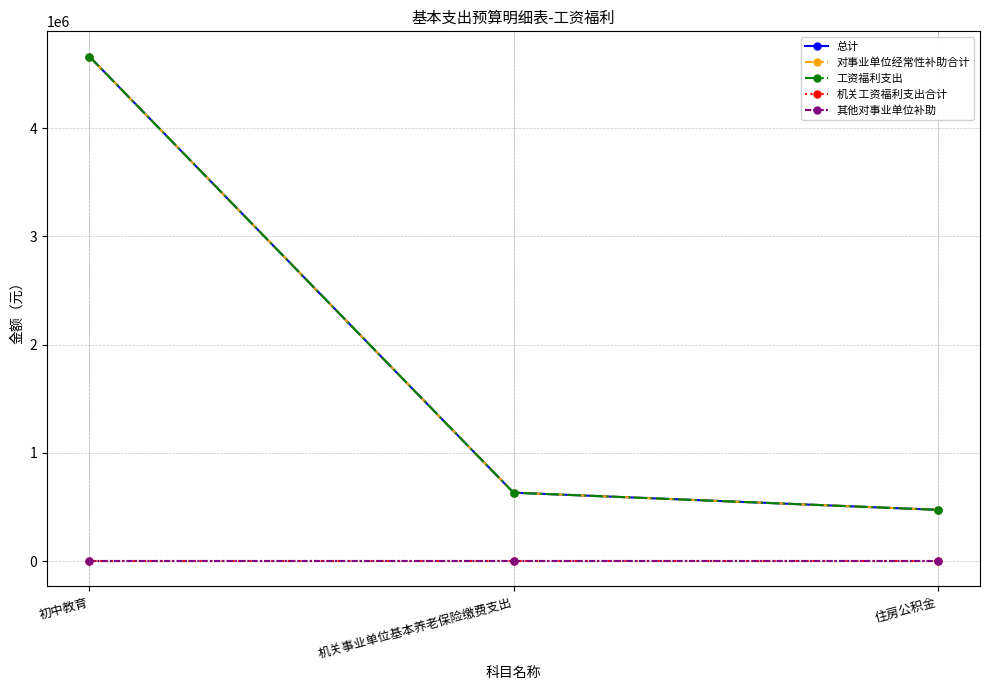

Reading left to right, extract all data points from this chart.

总计: 初中教育=4662345.2	机关事业单位基本养老保险缴费支出=632851.2	住房公积金=474638.4
对事业单位经常性补助合计: 初中教育=4662345.2	机关事业单位基本养老保险缴费支出=632851.2	住房公积金=474638.4
工资福利支出: 初中教育=4662345.2	机关事业单位基本养老保险缴费支出=632851.2	住房公积金=474638.4
机关工资福利支出合计: 初中教育=0.0	机关事业单位基本养老保险缴费支出=0.0	住房公积金=0.0
其他对事业单位补助: 初中教育=0.0	机关事业单位基本养老保险缴费支出=0.0	住房公积金=0.0